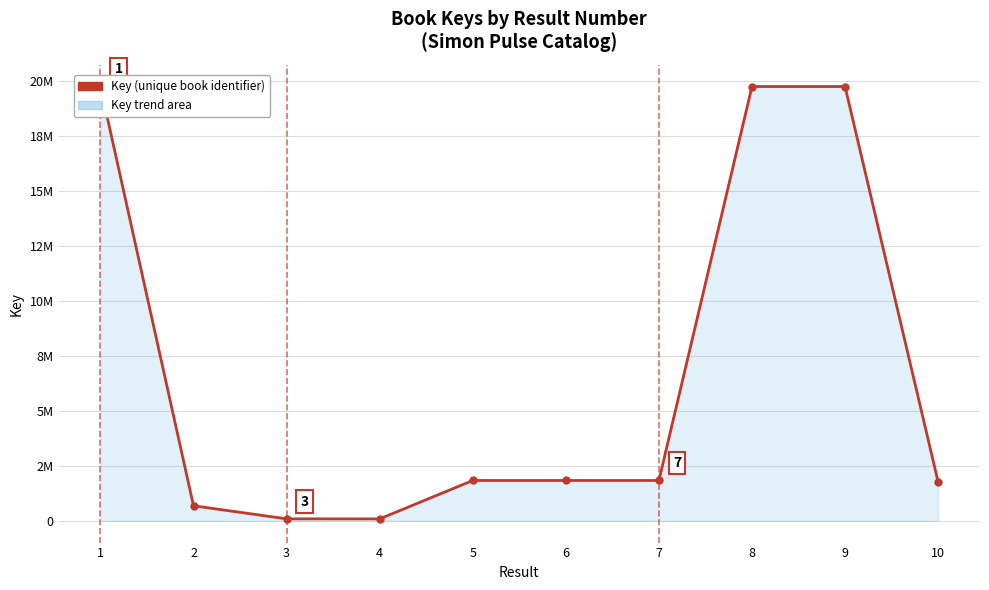

Approximately how many times larger is the value at 10 compared to 6?

1.0